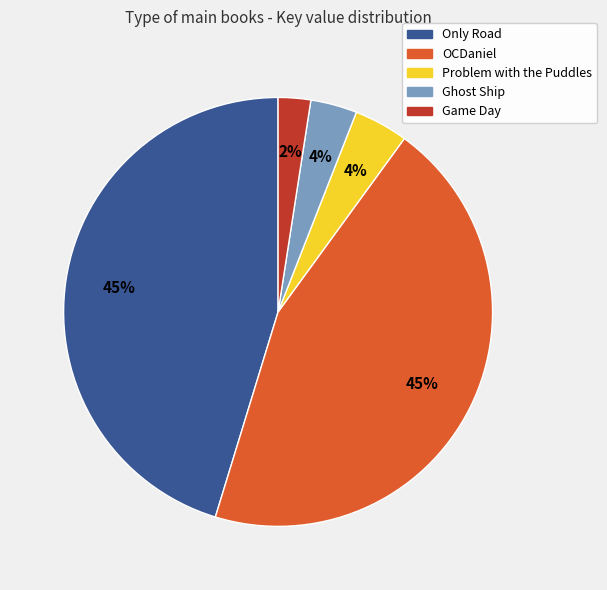

To the nearest percent, what is the difference between the largest and smallest slice percentages?

43%